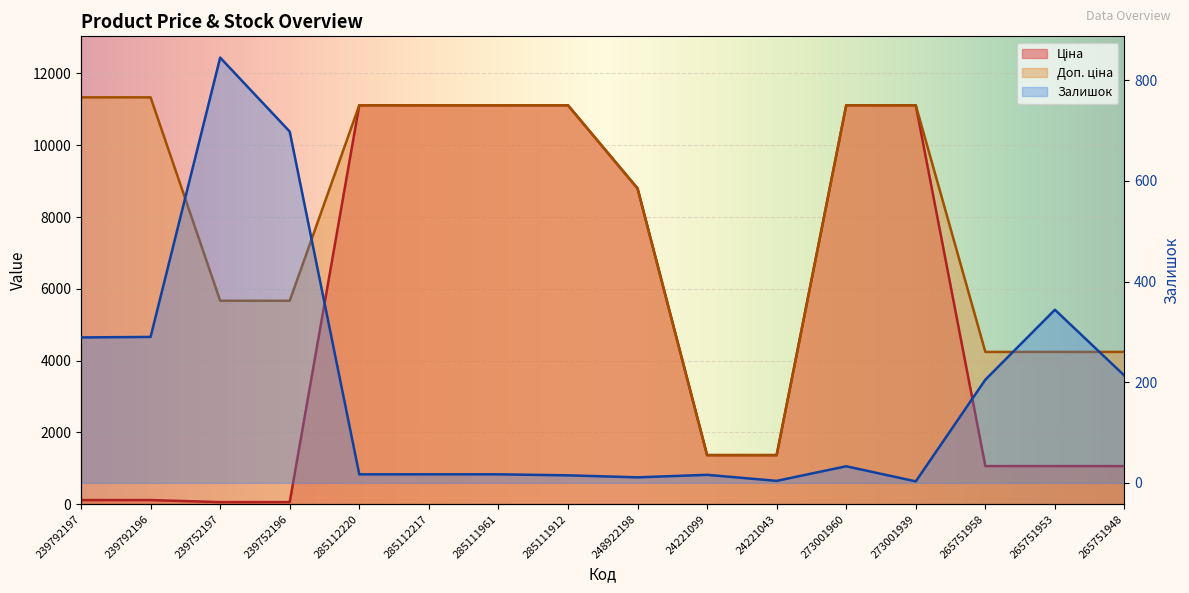

What is the label of the 5th point from the left?

285112220